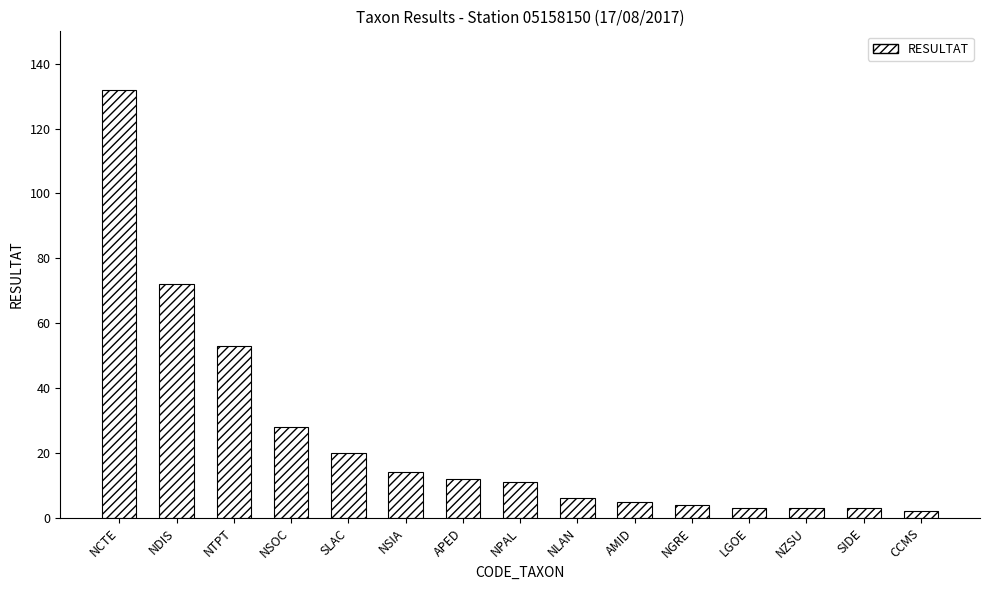

What position from the right is AMID?

6